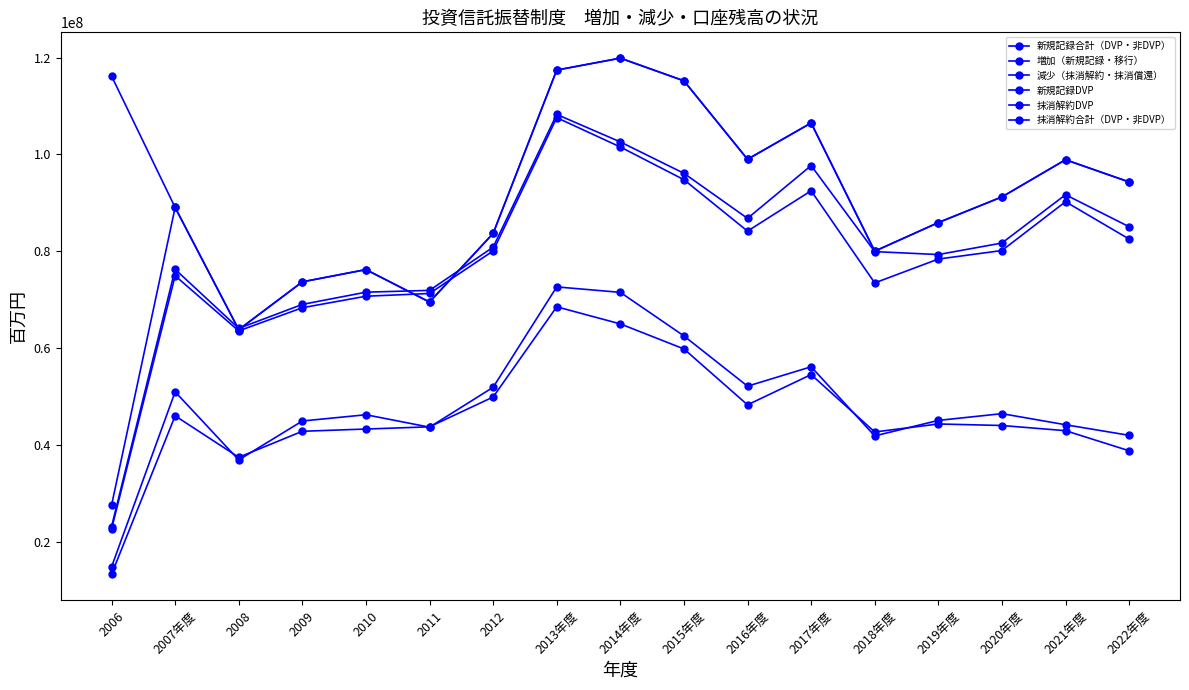

What is the label of the 10th point from the left?

2015年度